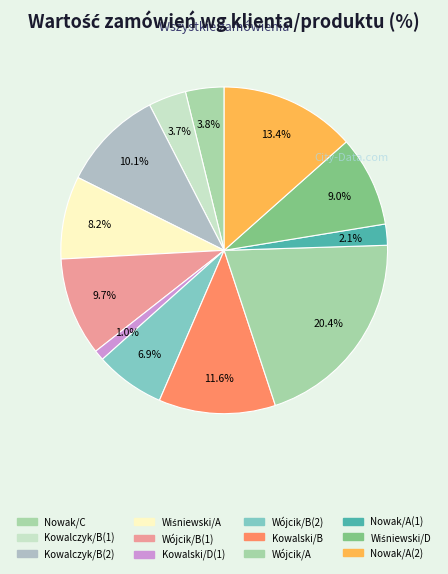

Is Kowalczyk/B(1) the majority of the pie?

No